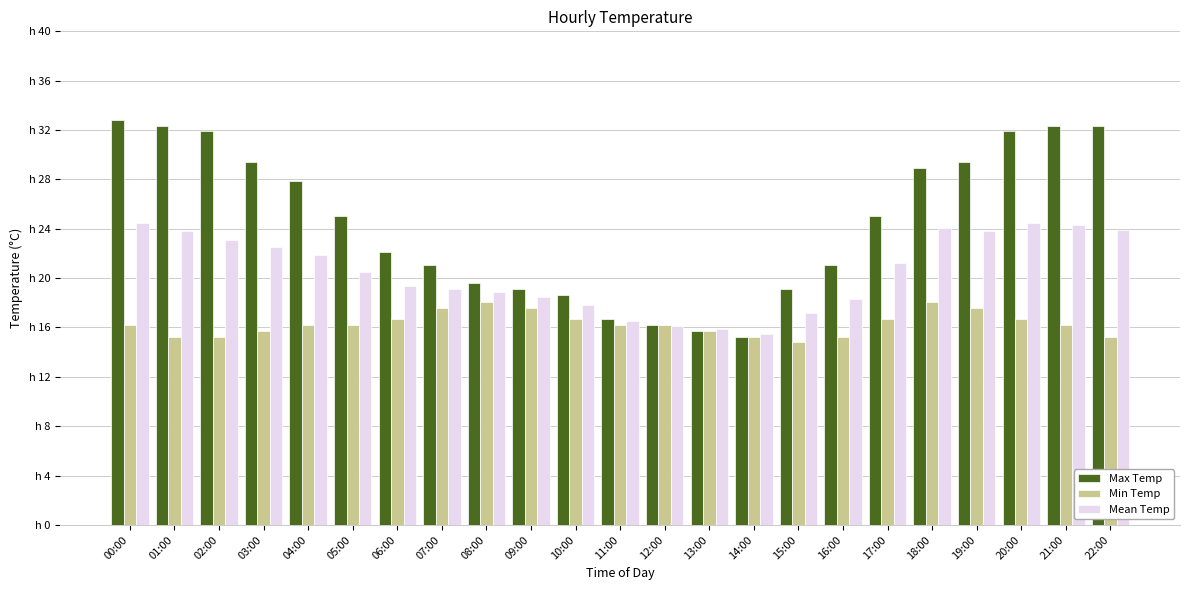

Which has a higher value, 14:00 or 21:00?

21:00